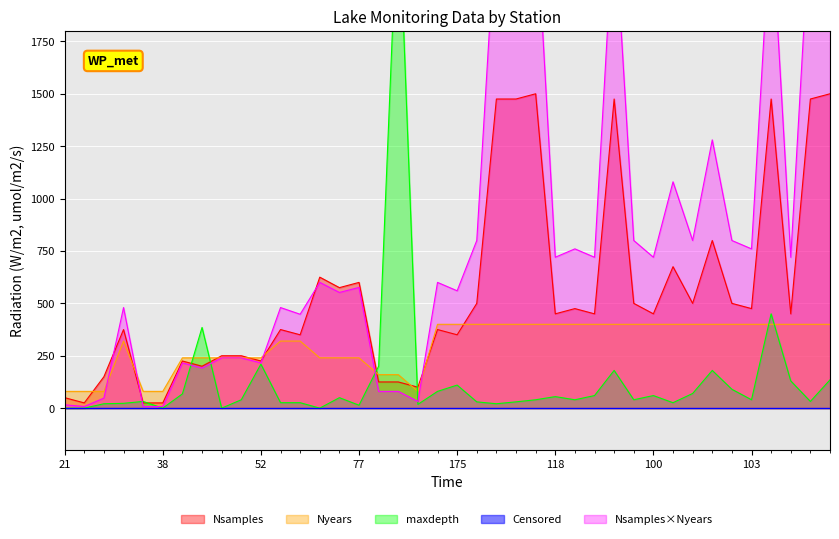

How many data points in Nyears are less than 400?

19